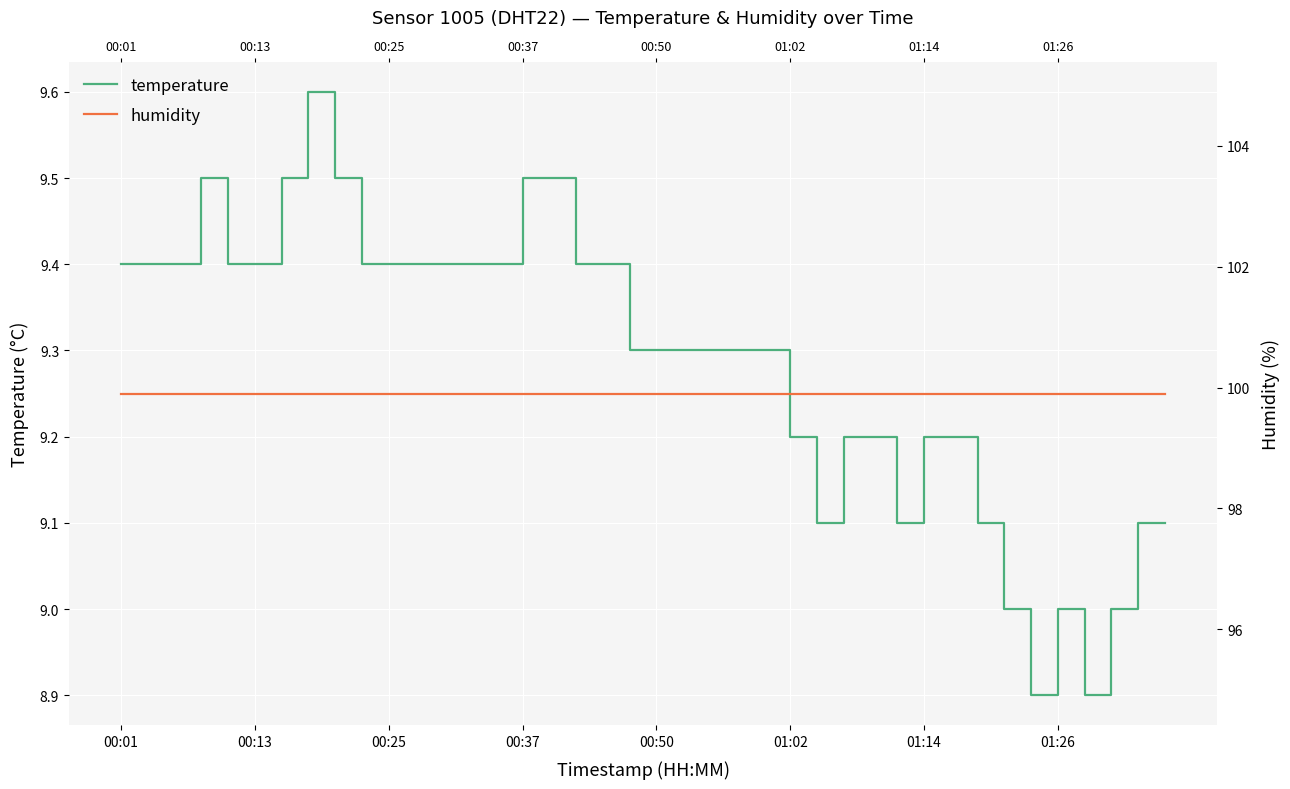

Is the value of temperature at 22 greater than the value of humidity at 34?

No